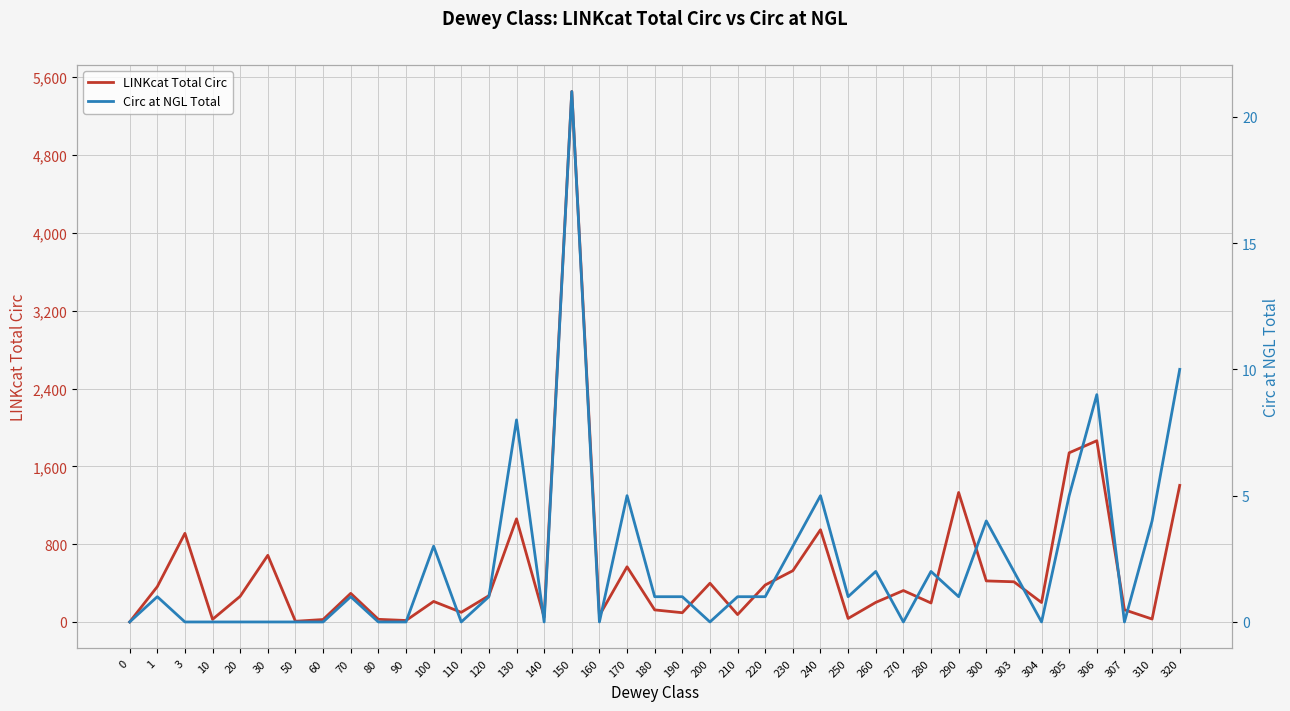

List the series in order of their peak value, highest first.

LINKcat Total Circ, Circ at NGL Total